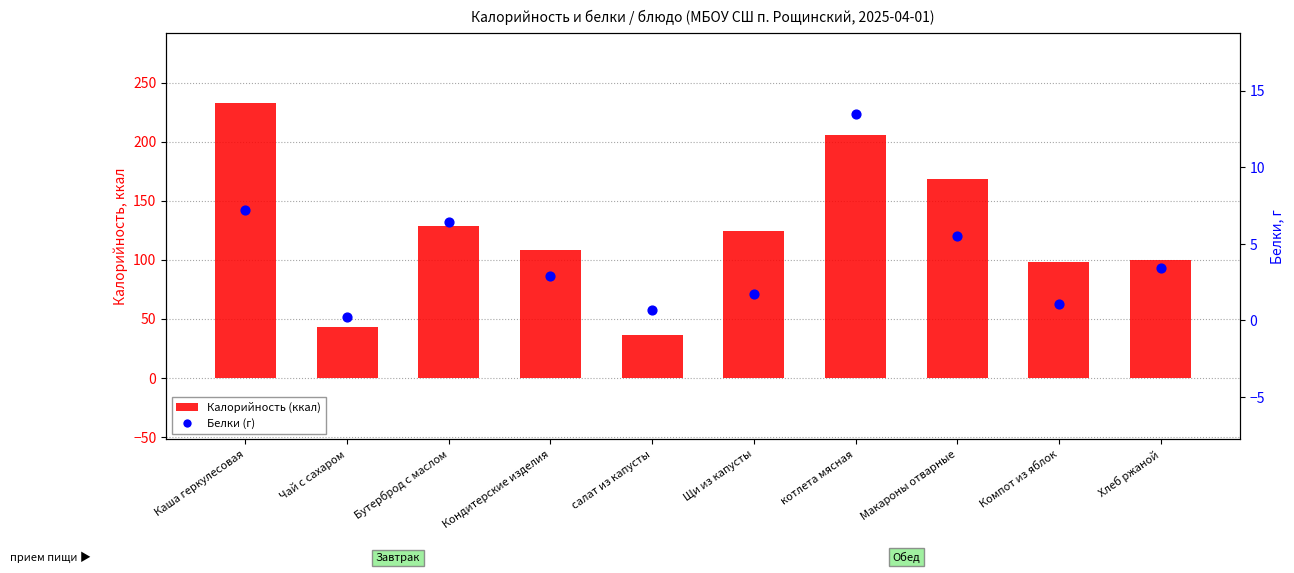

Which series reaches the maximum Y coordinate?

Калорийность